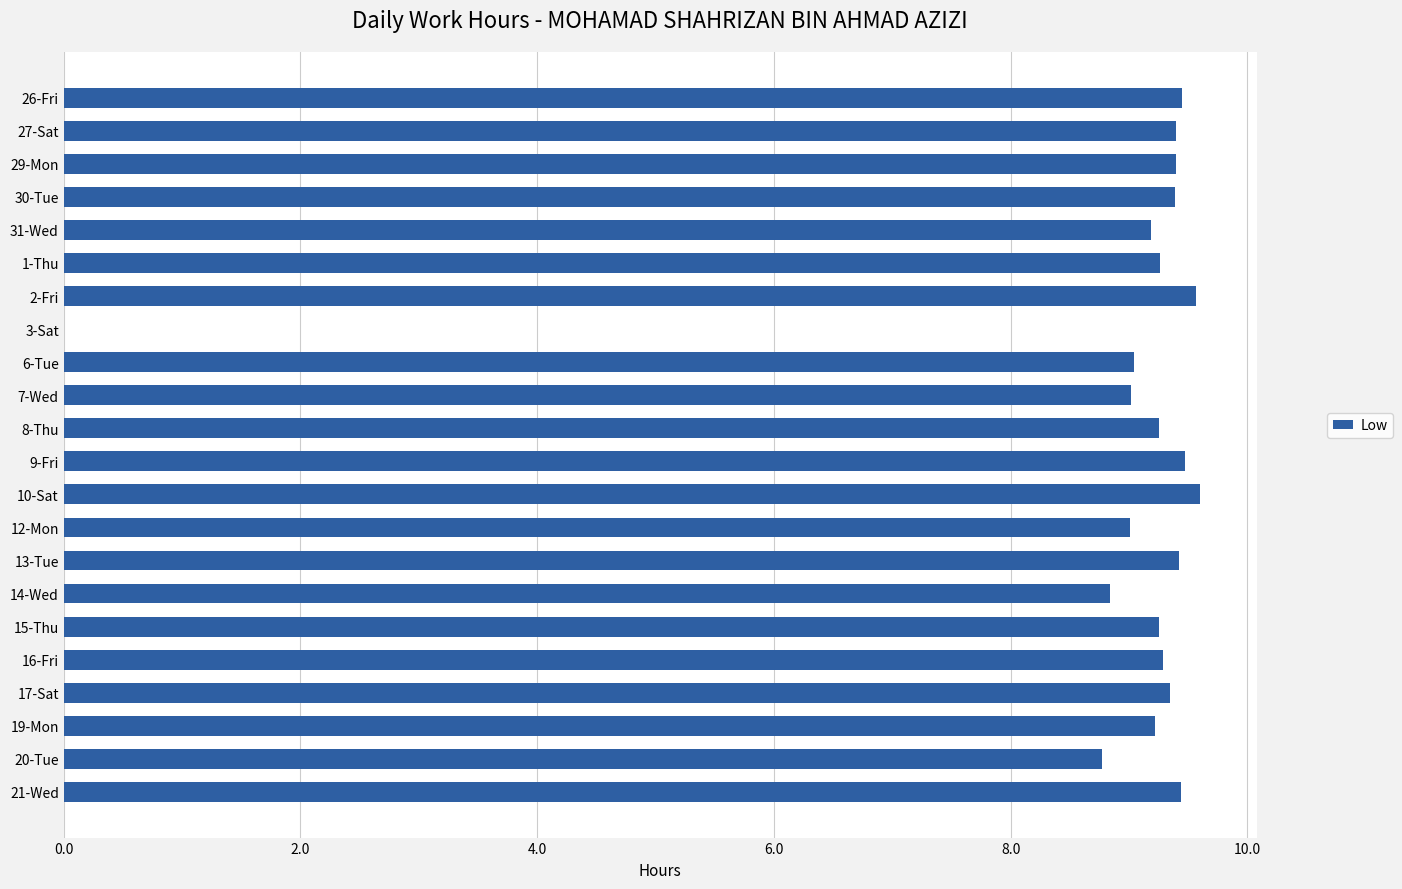

What is the ratio of the value at 20-Tue to the value at 9-Fri?

0.9